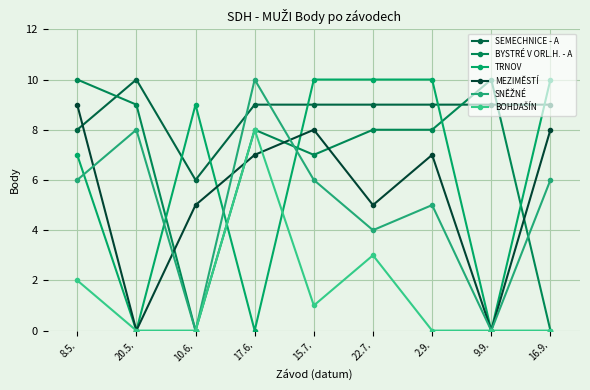

Is the value of TRNOV at 16.9. greater than the value of SNĚŽNÉ at 17.6.?

No